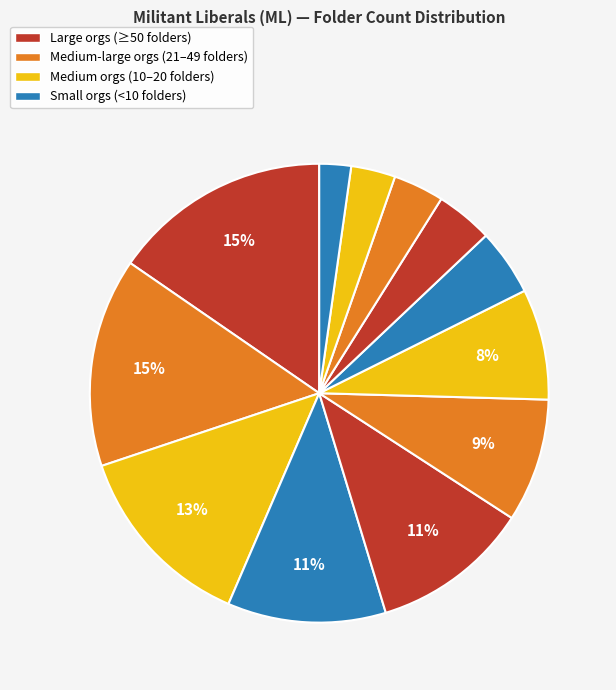

Count the number of slices in the pie.

12